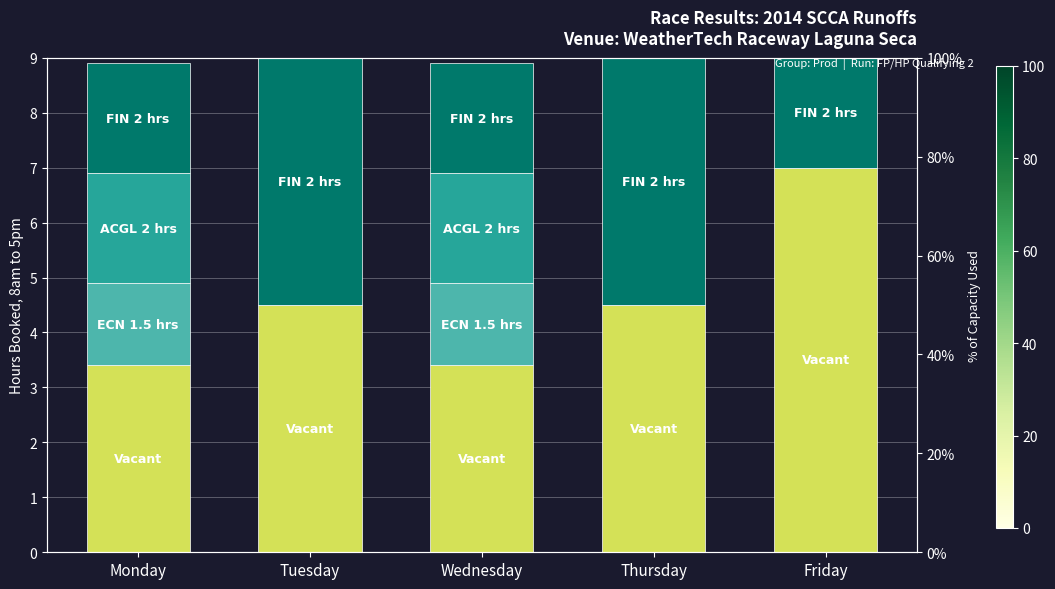

What is the difference between the maximum and minimum values in the ECN 1.5 hrs series?

1.5